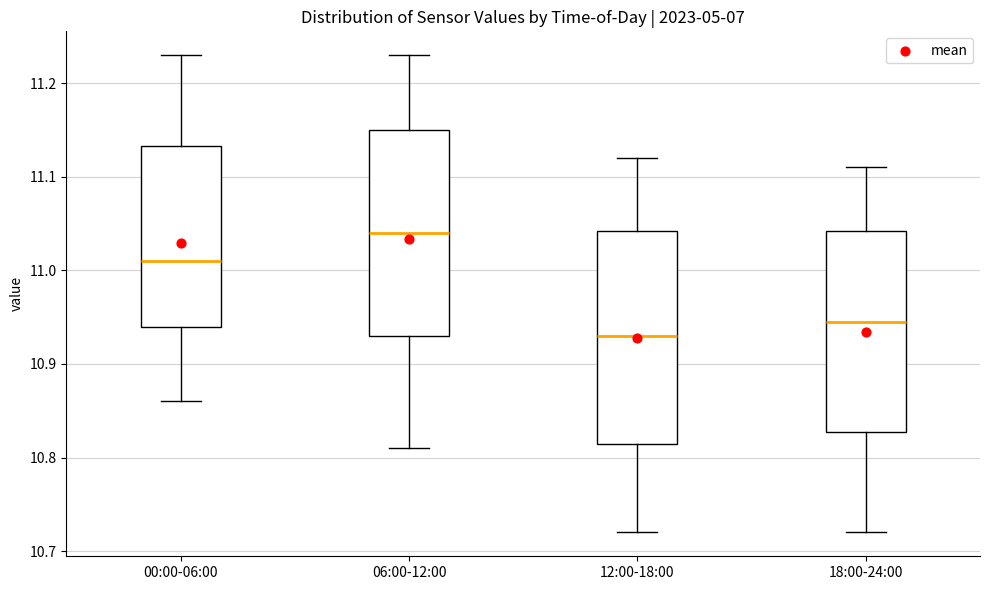

Reading left to right, transcribe this box plot: for each box, give where its median line is, the range the box spans, and where its two whiskers end, as read against the y-axis. The values are not printed on the chart, so give them approximately, as read against the axis.

00:00-06:00: median 11.01, box 10.94 to 11.13, whiskers 10.86 to 11.23
06:00-12:00: median 11.04, box 10.93 to 11.15, whiskers 10.81 to 11.23
12:00-18:00: median 10.93, box 10.82 to 11.04, whiskers 10.72 to 11.12
18:00-24:00: median 10.95, box 10.83 to 11.04, whiskers 10.72 to 11.11